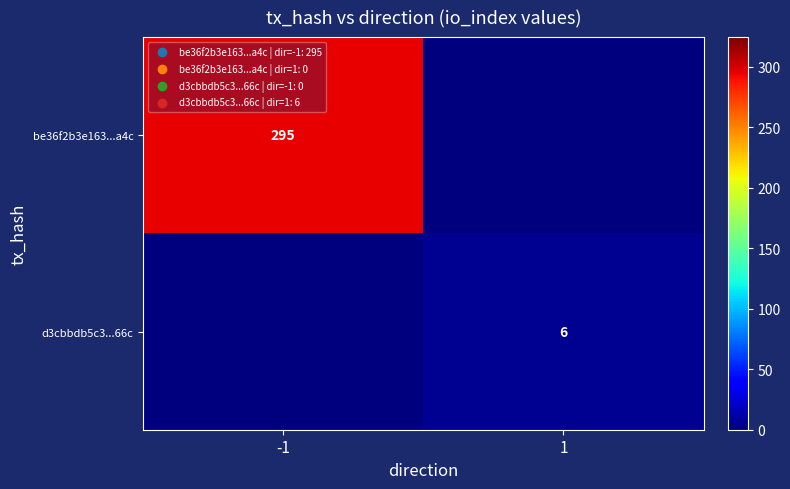

The value of be36f2b3e163...a4c at -1 is 295. True or false?

True